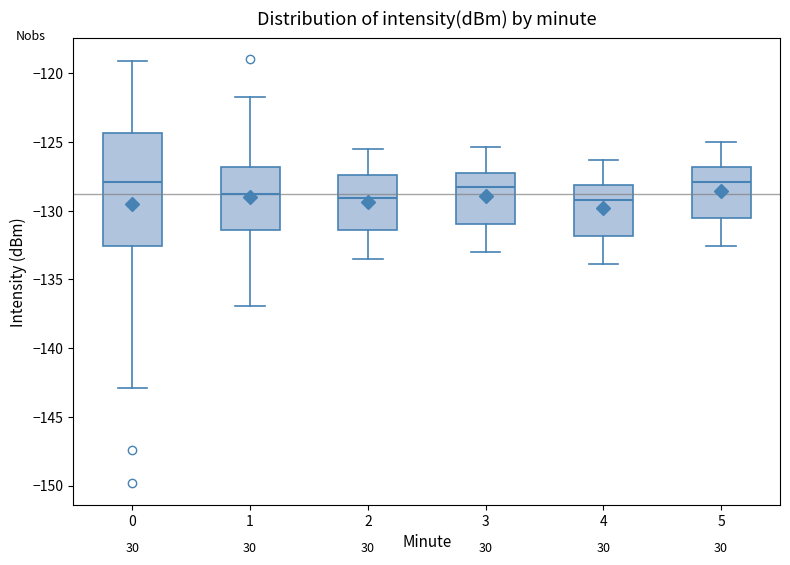

Comparing the boxes themselves (not the whiskers), which one is the tallest?

0